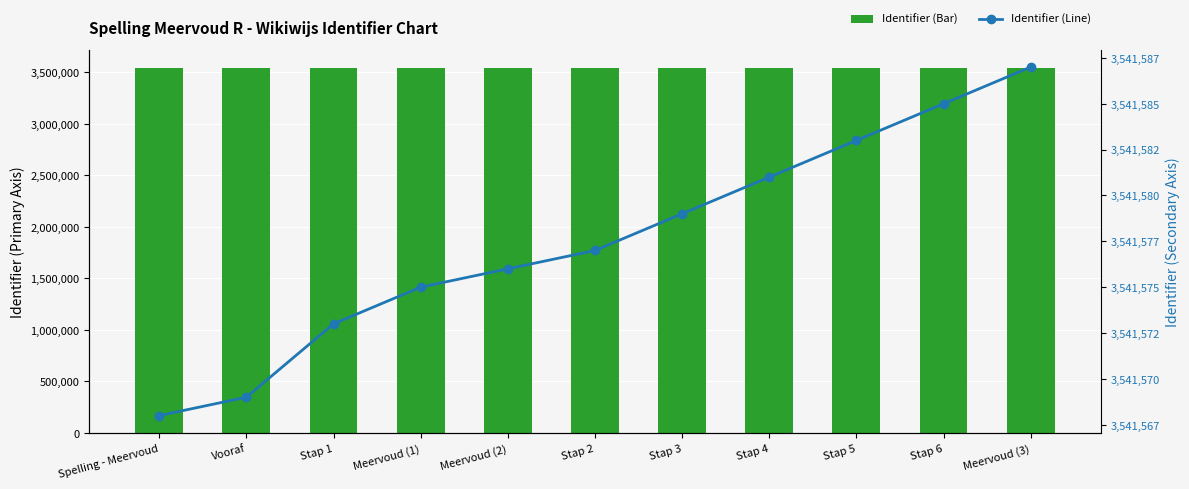

Which series has the largest range (max minus min)?

Identifier (Bar)